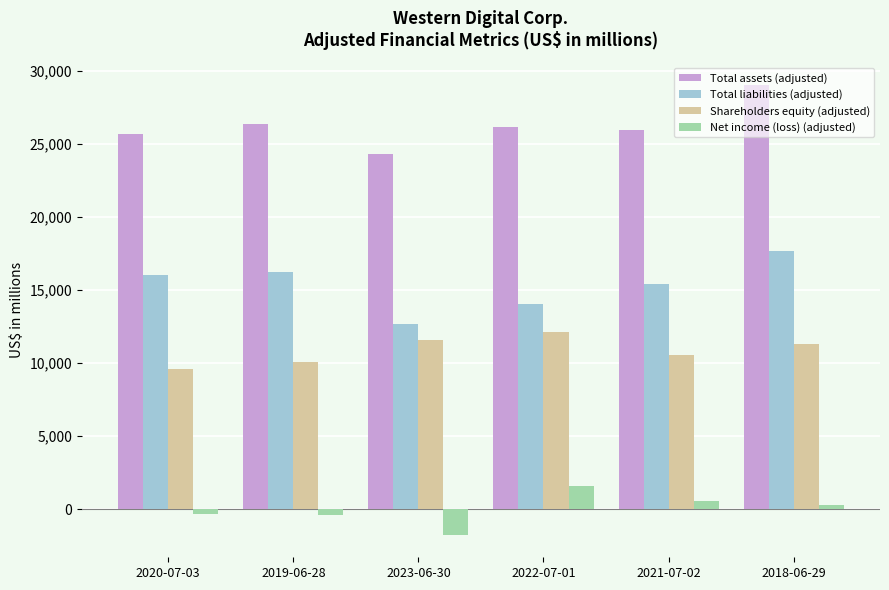

What is the minimum value shown in the chart?

-1740